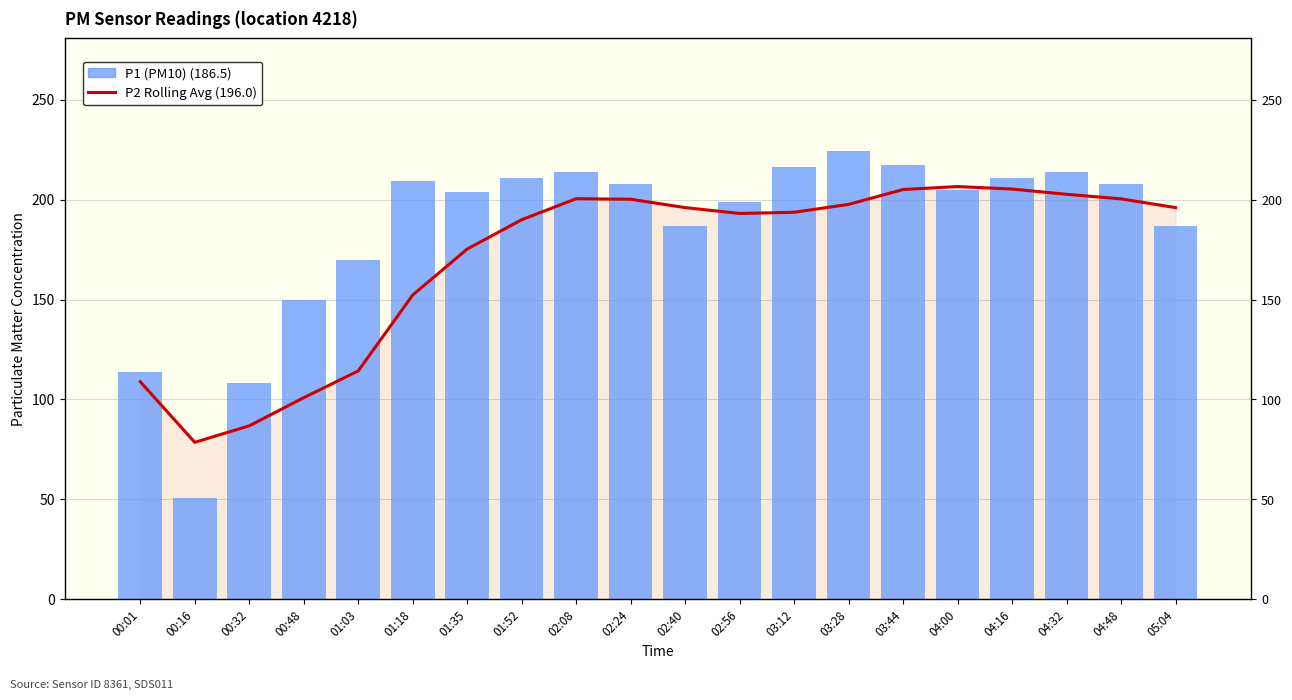

Rank the categories by P2 Rolling Avg (196.0) value from highest to lowest.

04:00, 04:16, 03:44, 04:32, 02:08, 04:48, 02:24, 03:28, 02:40, 05:04, 03:12, 02:56, 01:52, 01:35, 01:18, 01:03, 00:01, 00:48, 00:32, 00:16